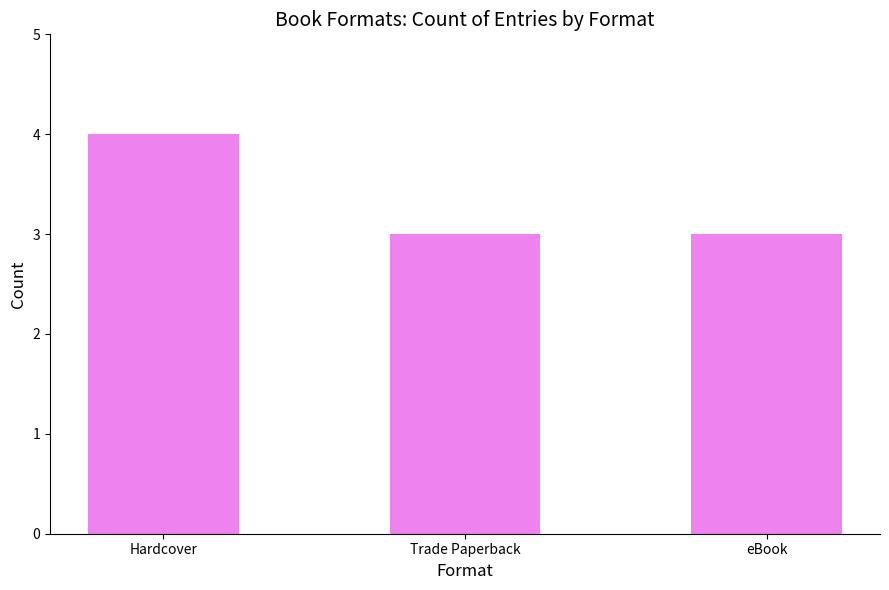

Reading left to right, extract all data points from this chart.

Hardcover=4	Trade Paperback=3	eBook=3